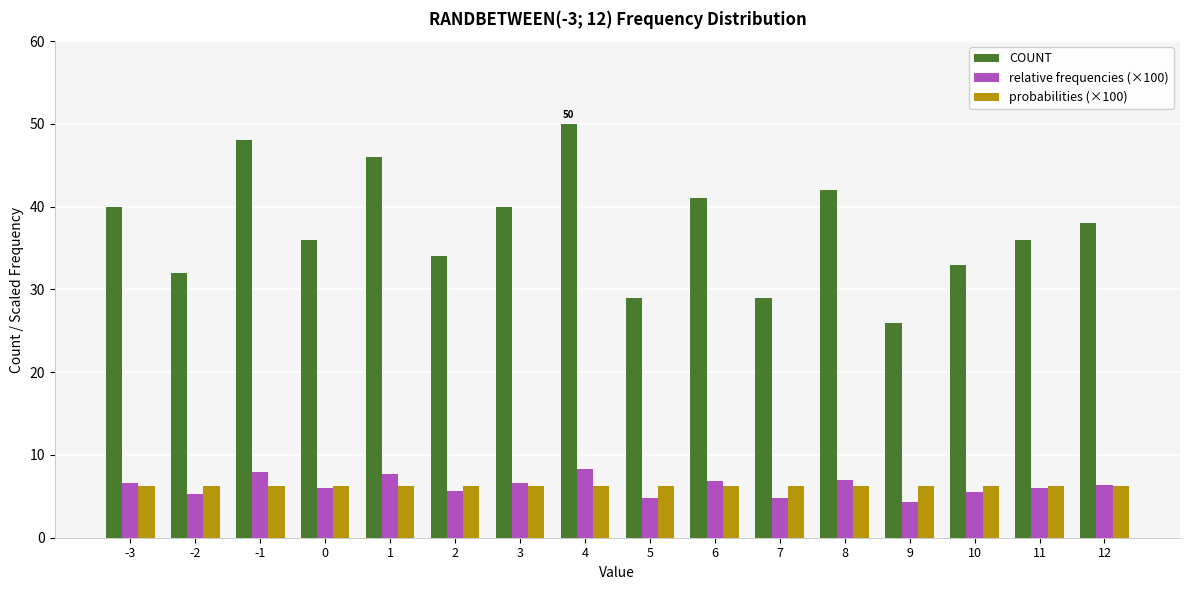

At which label is COUNT closest to 38?

12